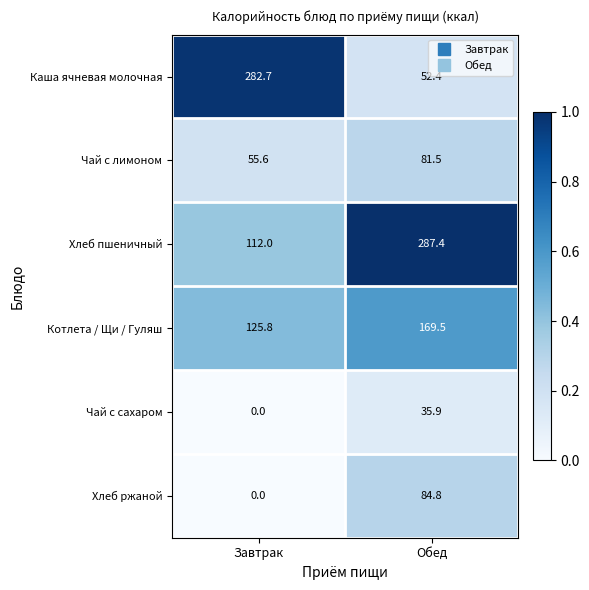

The value of Котлета / Щи / Гуляш at Обед is 70.7. True or false?

False